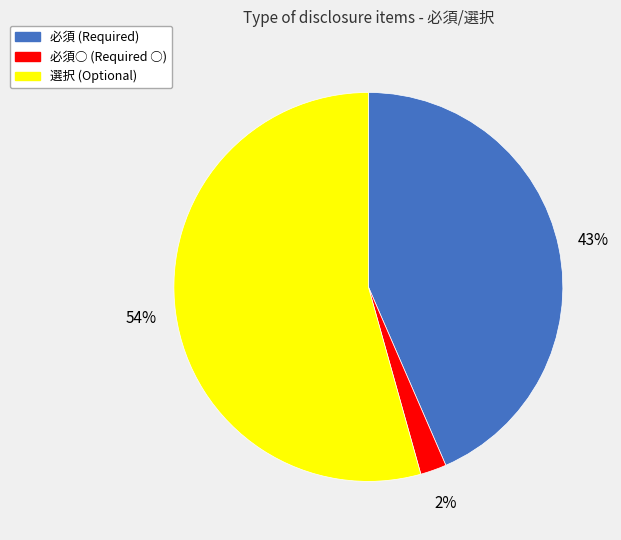

How many slices are in this pie chart?

3